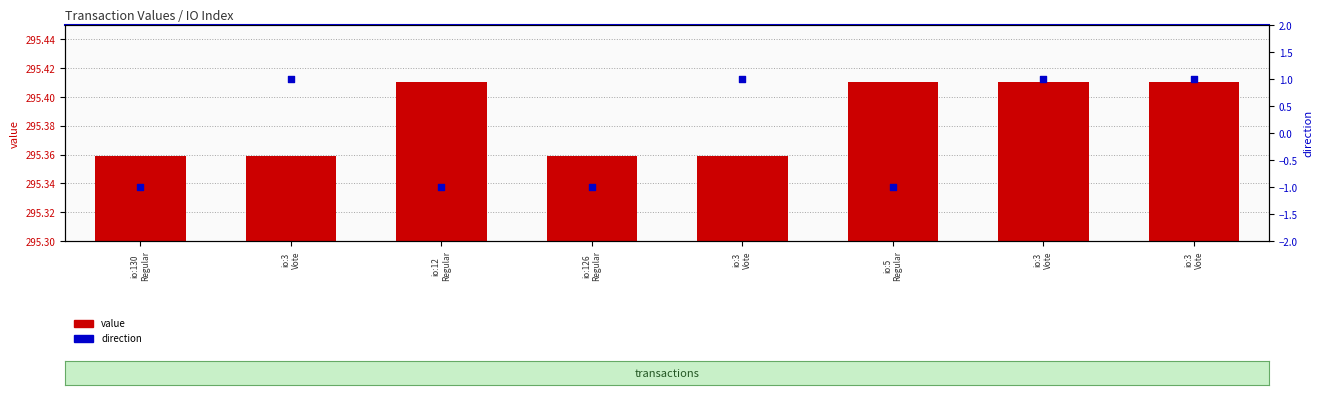

What are all the series names shown in the legend?

value, direction